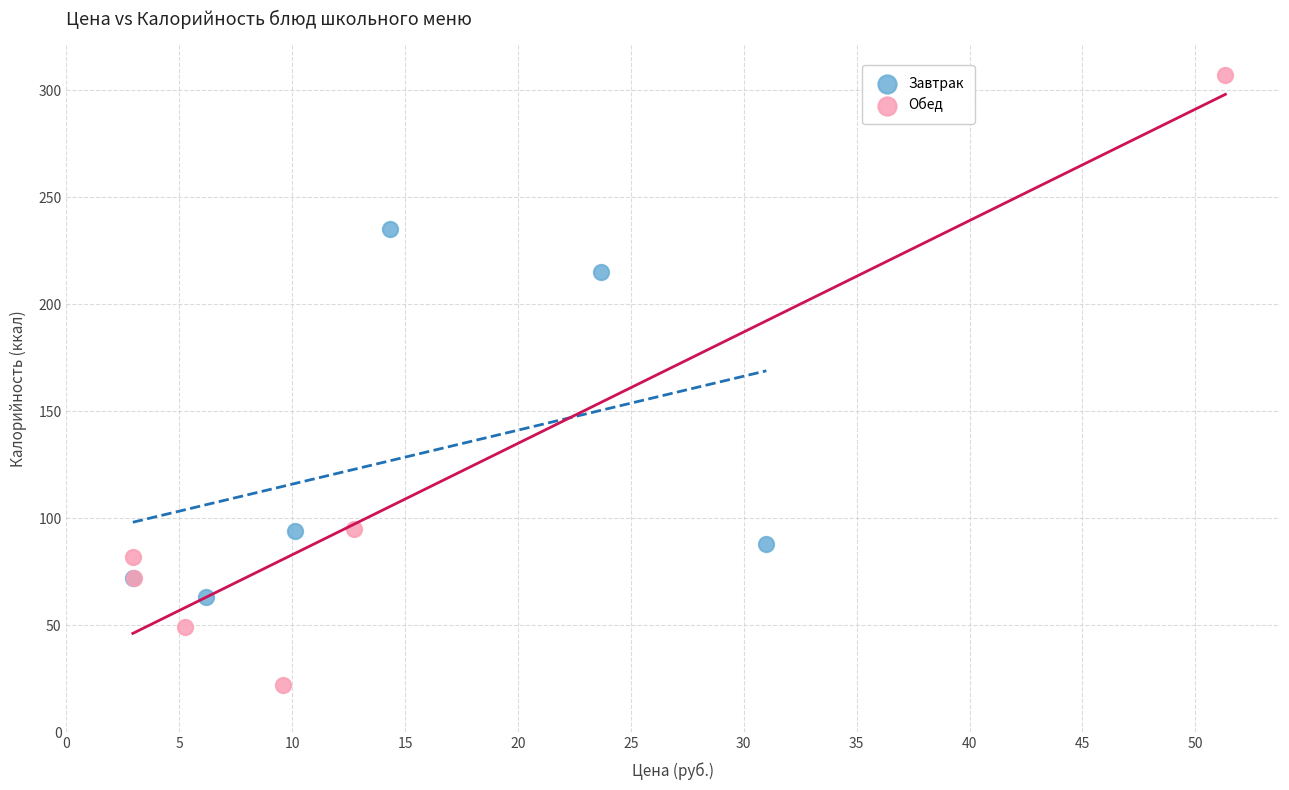

Which series reaches the minimum Y coordinate?

Обед